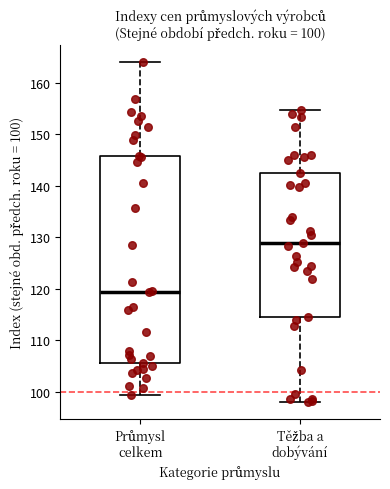

Which box is the tallest, from its lower edge to its upper edge?

Průmysl celkem